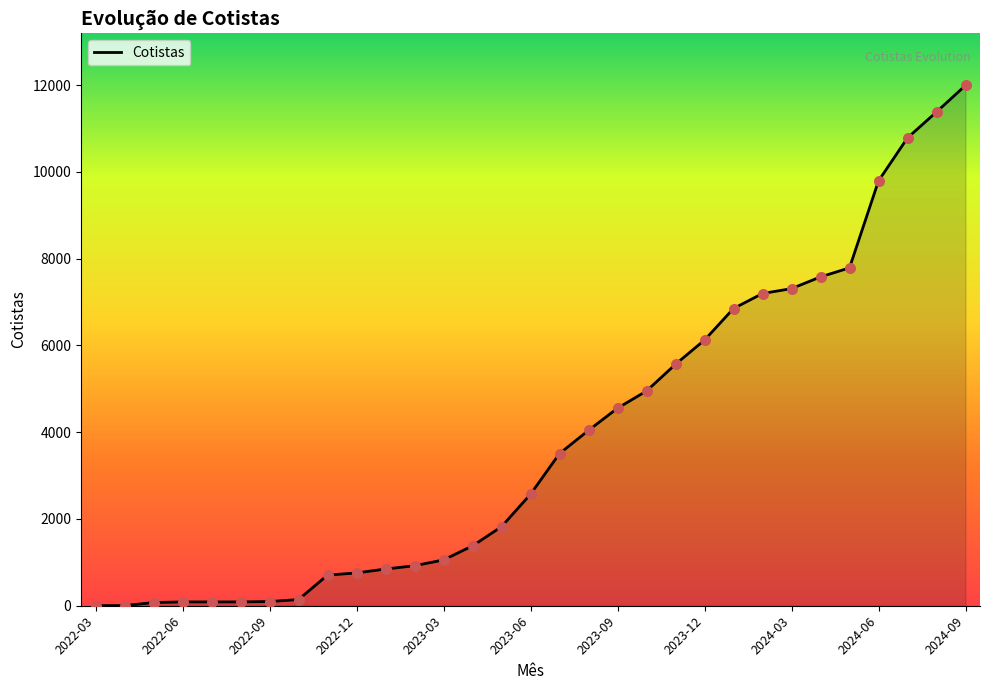

What is the greatest value displayed?

11993